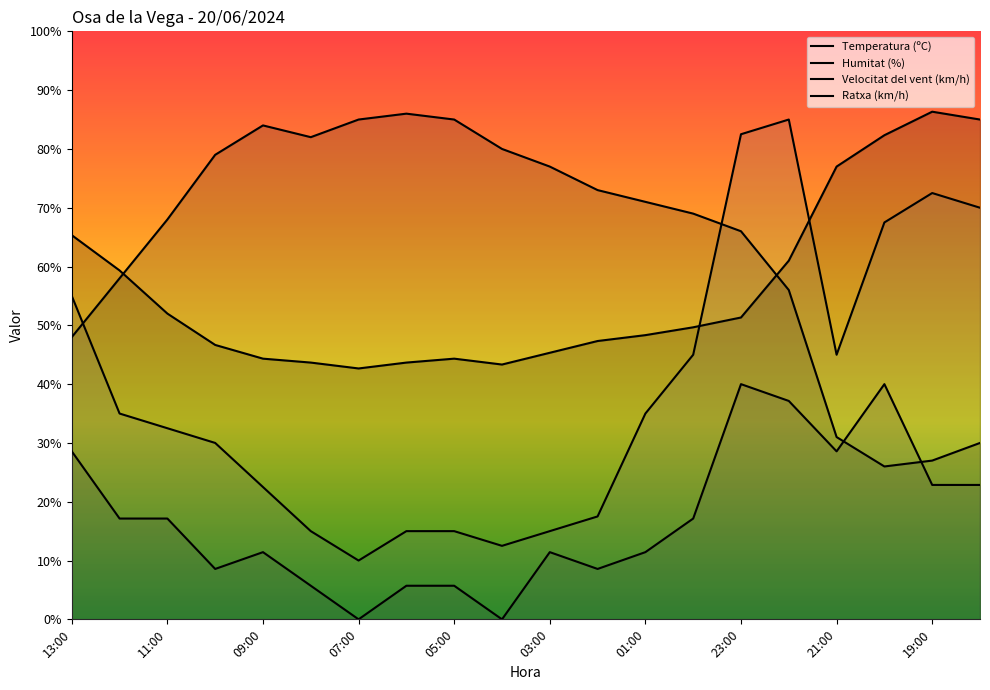

Where is Velocitat del vent (km/h) nearest to the value 20?

12:00